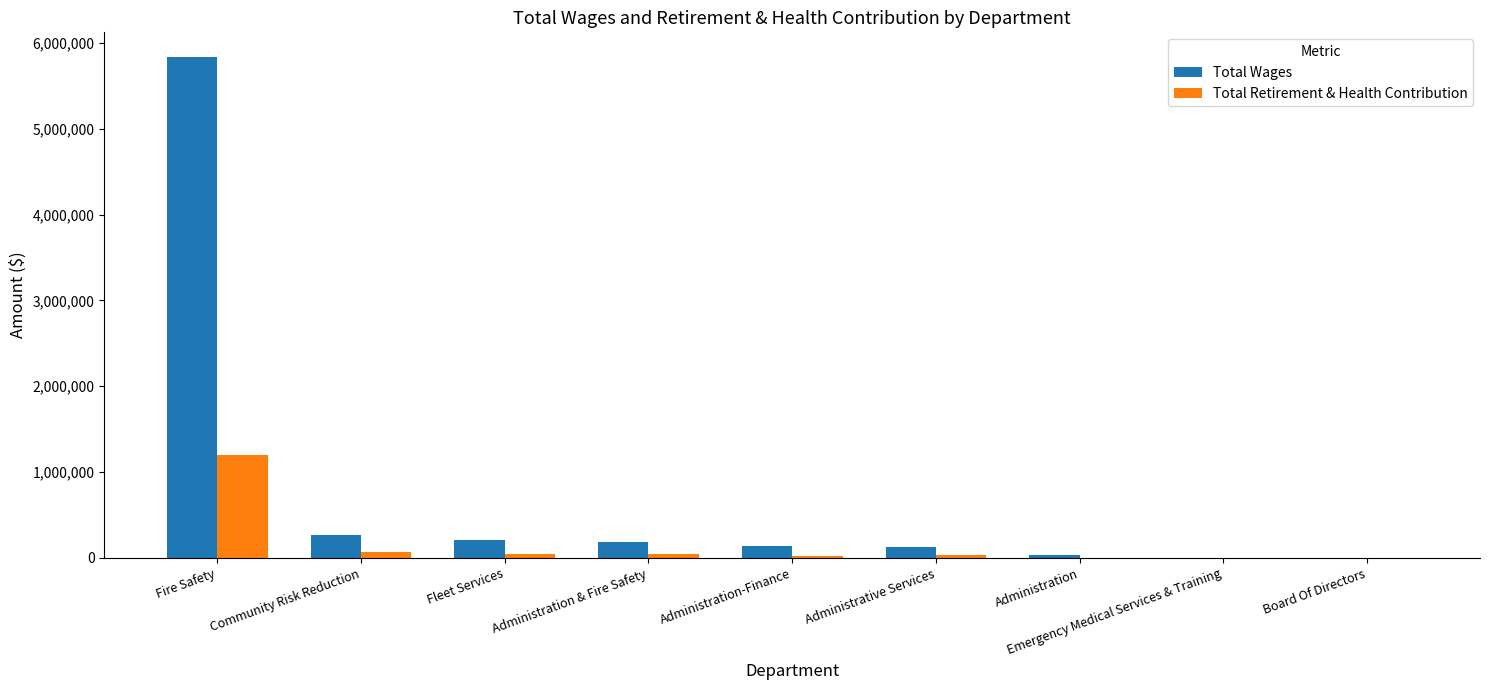

Which category has the highest value in the Total Retirement & Health Contribution series?

Fire Safety